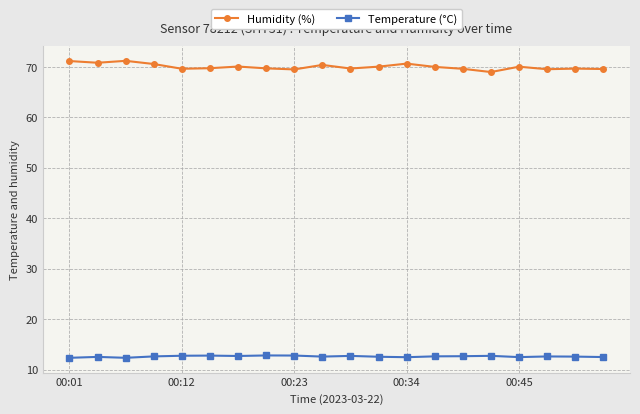

True or false: Humidity (%) has more than 0 interior local peaks.

True